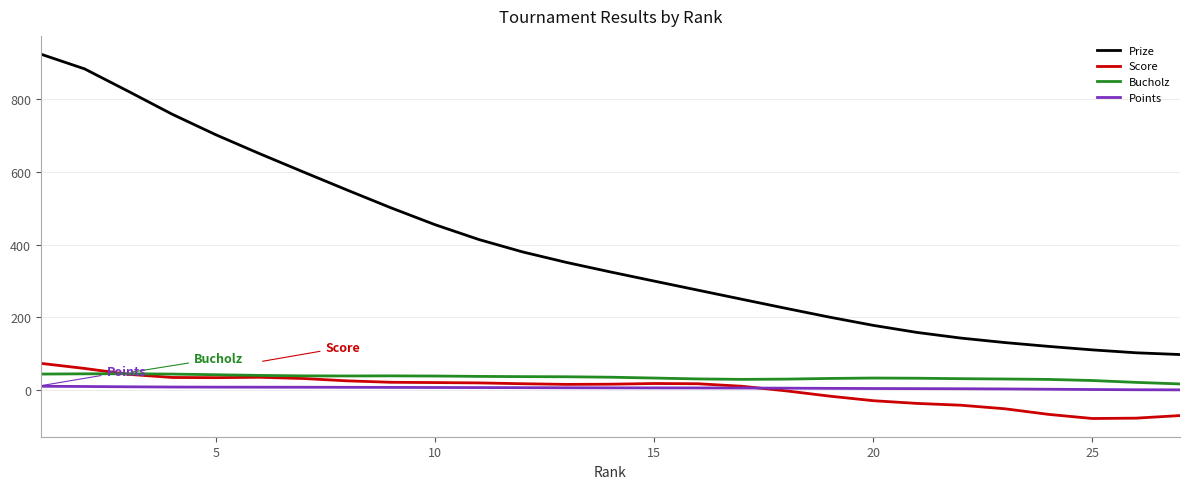

What is the sum of all Points values?

158.0